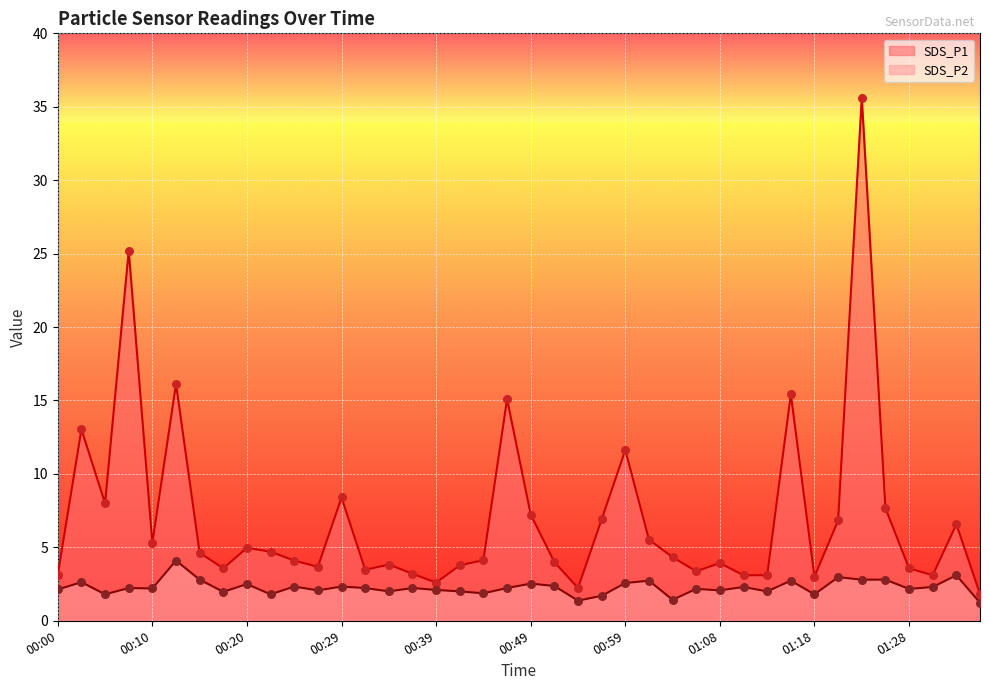

At how many categories does at least one series exceed 11?

7